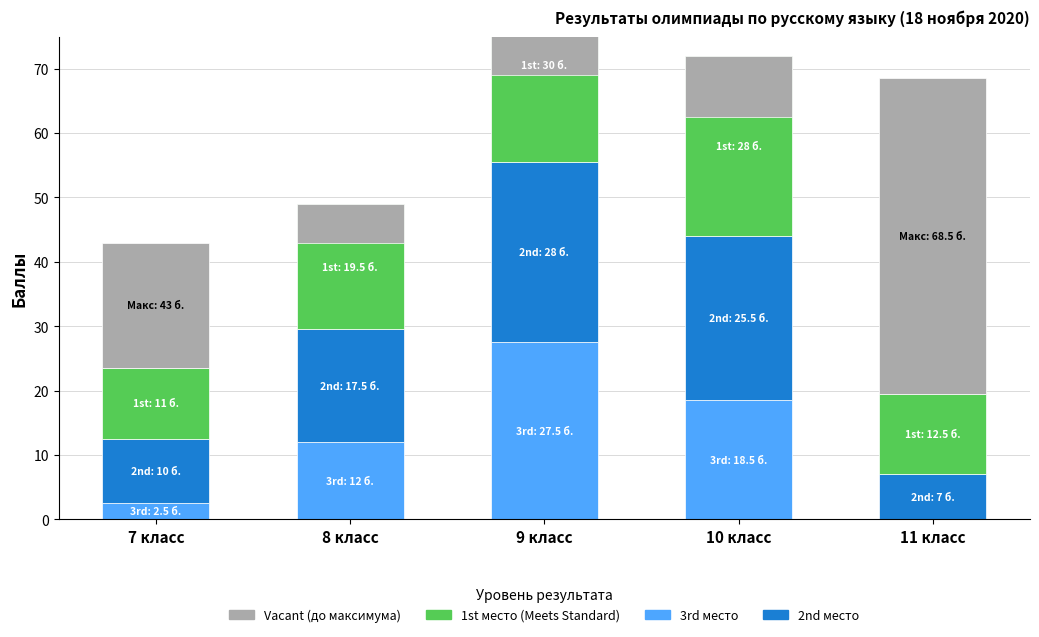

Which has a higher value, 10 класс or 11 класс?

10 класс